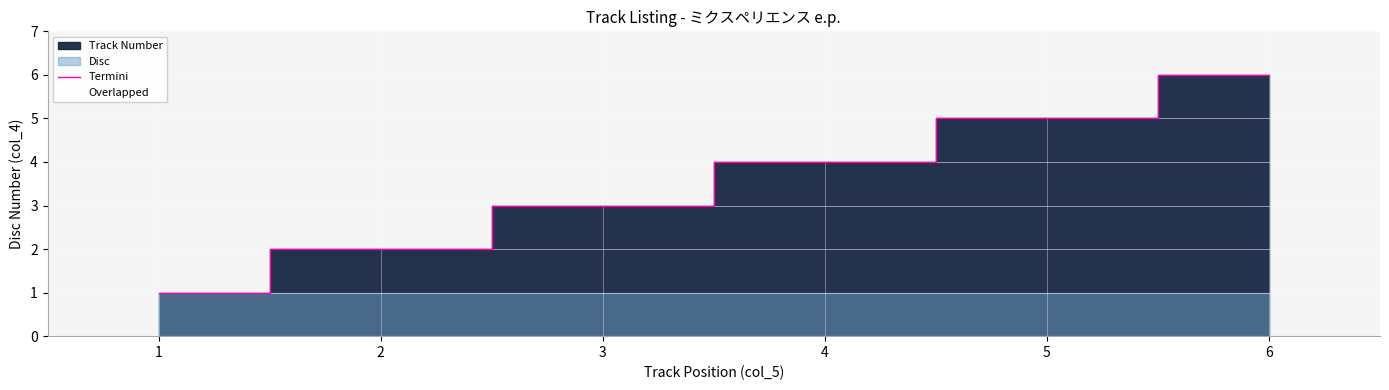

What is the sum of all values?

21